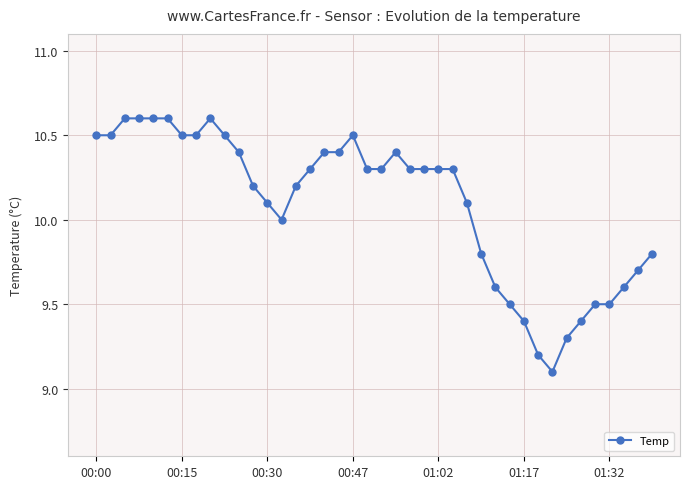

What is the value of the 2nd point from the left?

10.5